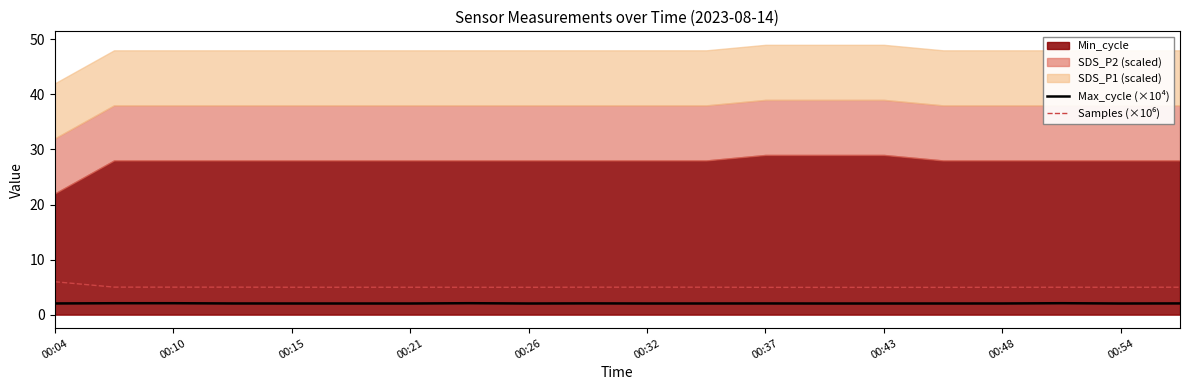

Rank the categories by Samples (×10⁶) value from lowest to highest.

14, 12, 15, 13, 16, 00:48, 00:43, 18, 17, 00:32, 00:26, 00:37, 19, 11, 00:54, 10, 00:15, 00:21, 00:10, 00:04